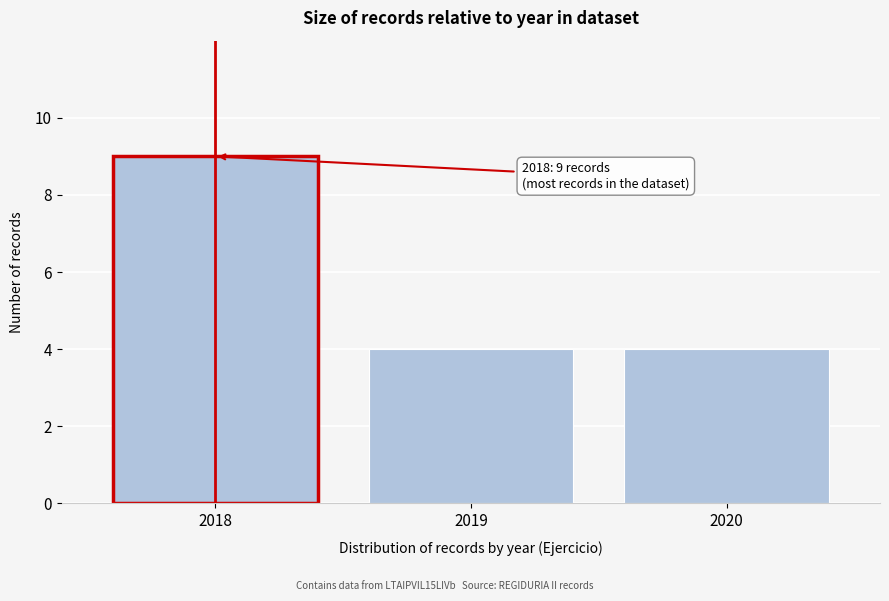

Reading left to right, list all the values displayed in this chart.

9	4	4